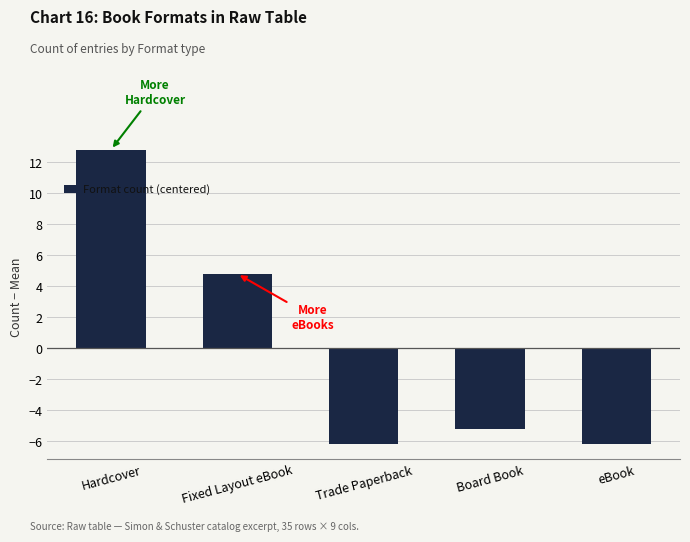

What is the change in value from Hardcover to Board Book?

-18.0